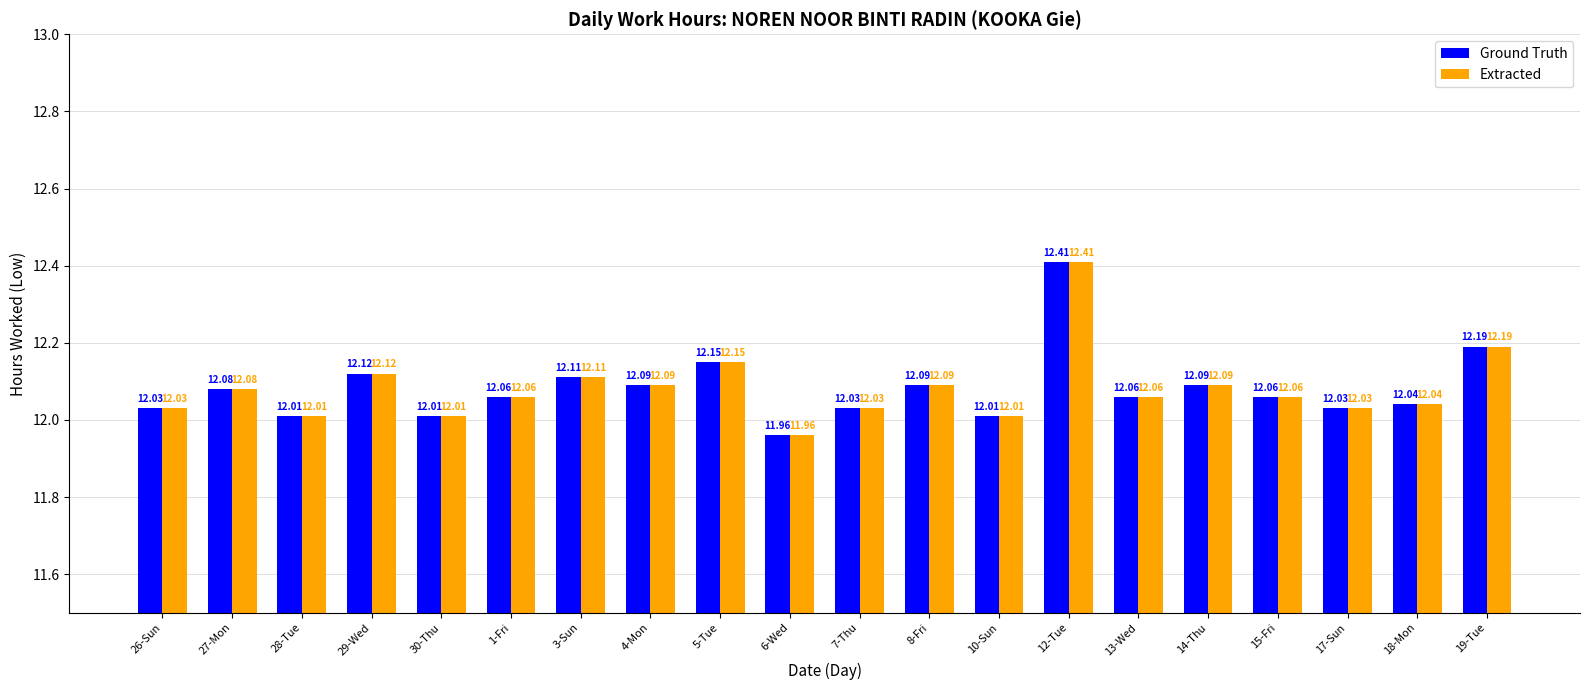

What position from the right is 12-Tue?

7